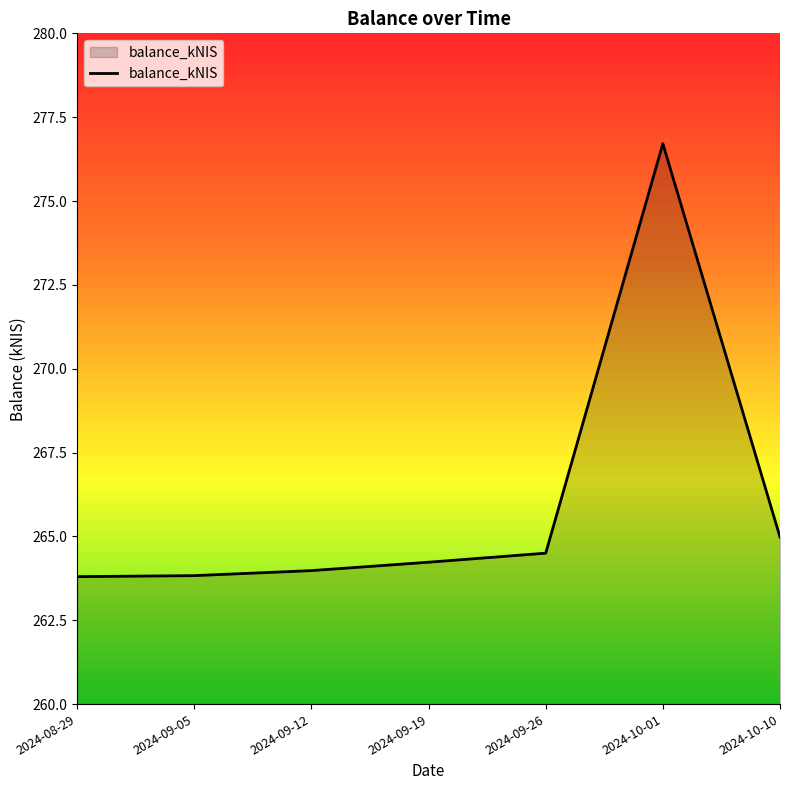

What is the greatest value displayed?

276.7